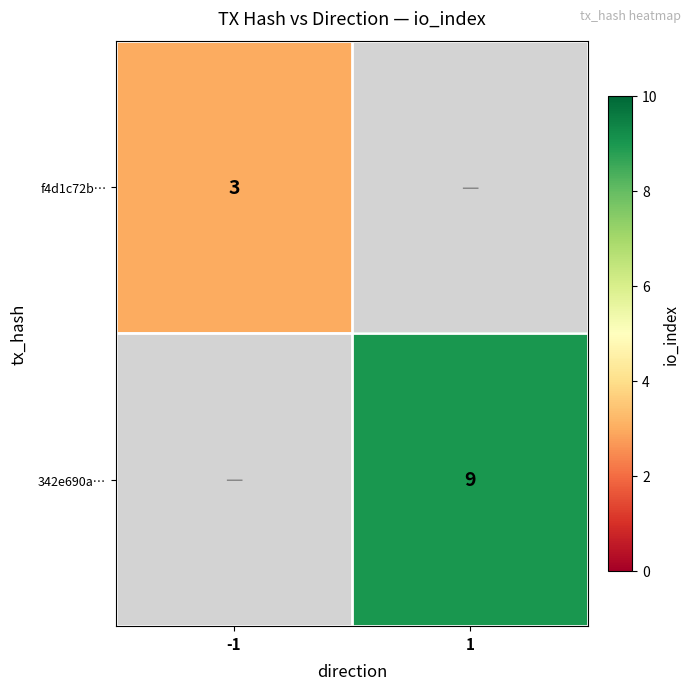

How many distinct data groups are displayed?

2